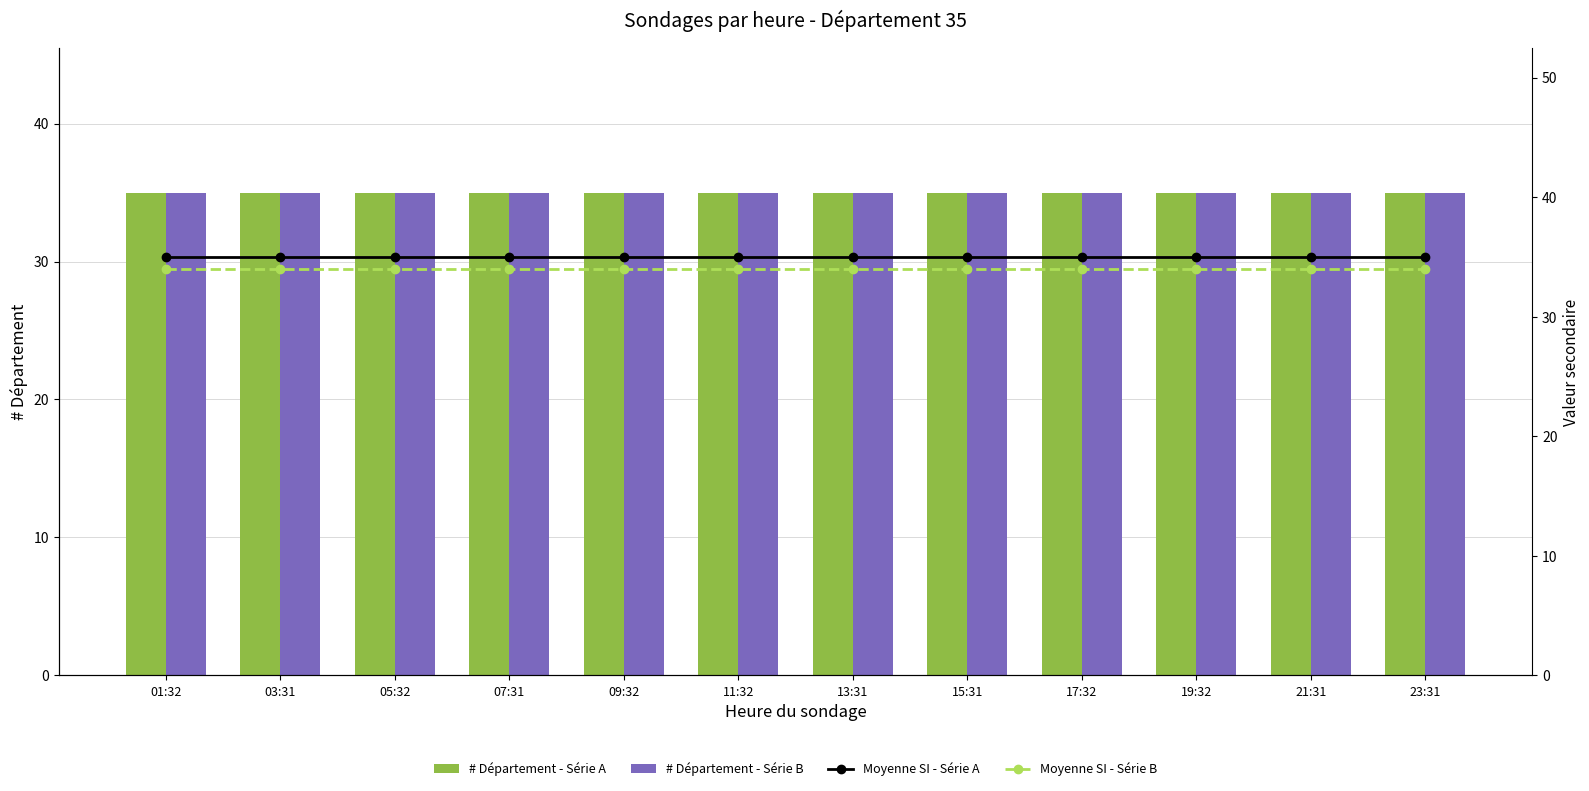

Reading left to right, list all the values displayed in this chart.

# Département - Série A: 01:32=35.0	03:31=35.0	05:32=35.0	07:31=35.0	09:32=35.0	11:32=35.0	13:31=35.0	15:31=35.0	17:32=35.0	19:32=35.0	21:31=35.0	23:31=35.0
# Département - Série B: 01:32=35.0	03:31=35.0	05:32=35.0	07:31=35.0	09:32=35.0	11:32=35.0	13:31=35.0	15:31=35.0	17:32=35.0	19:32=35.0	21:31=35.0	23:31=35.0
Moyenne SI - Série A: 01:32=35.0	03:31=35.0	05:32=35.0	07:31=35.0	09:32=35.0	11:32=35.0	13:31=35.0	15:31=35.0	17:32=35.0	19:32=35.0	21:31=35.0	23:31=35.0
Moyenne SI - Série B: 01:32=33.9	03:31=33.9	05:32=33.9	07:31=33.9	09:32=33.9	11:32=33.9	13:31=33.9	15:31=33.9	17:32=33.9	19:32=33.9	21:31=33.9	23:31=33.9